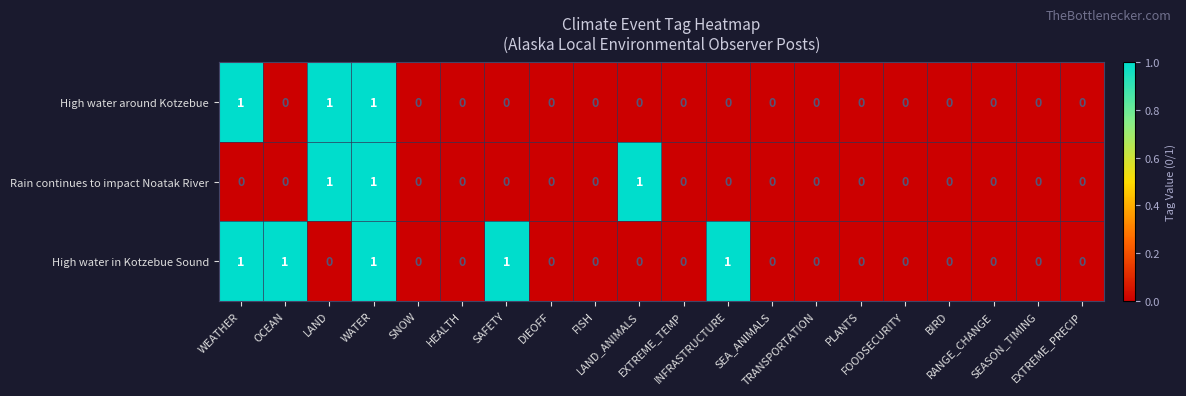

Count the High water in Kotzebue Sound values in the range 0 to 1.

20